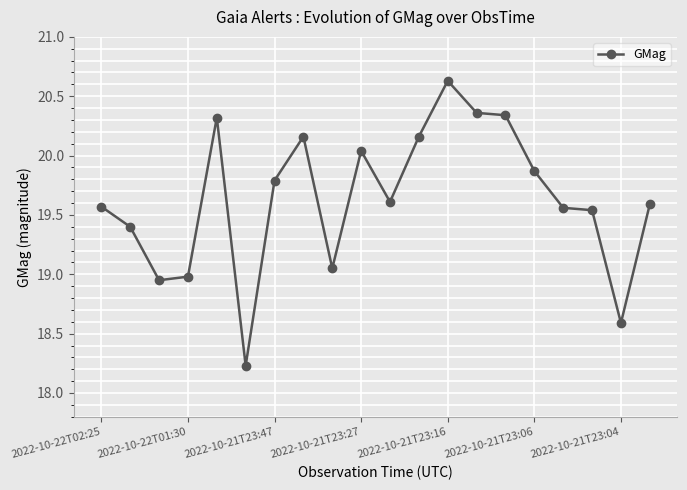

What is the difference between the second highest and minimum values?

2.1